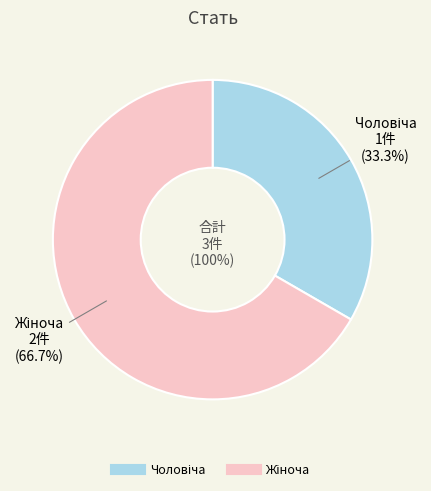

Do Жіноча and Чоловіча together represent more than half of the pie?

Yes